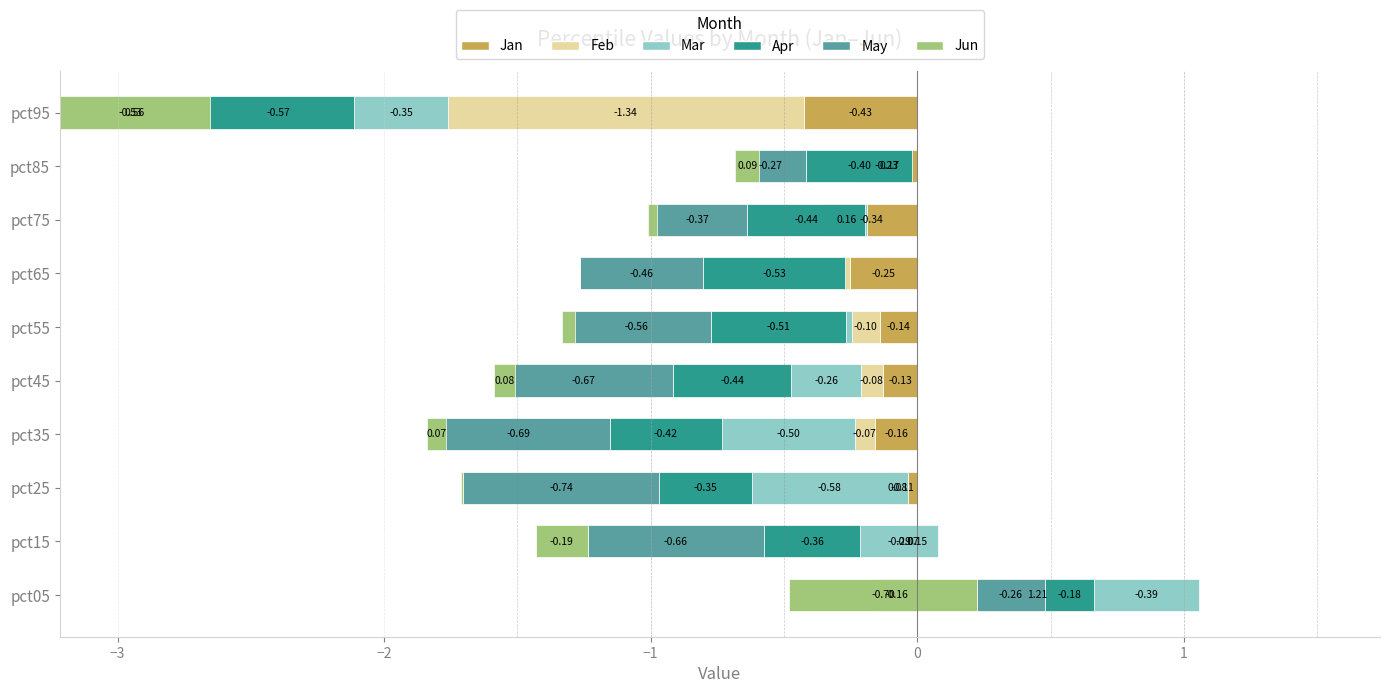

What is the value of the May bar at the 5th from the left?

-0.7